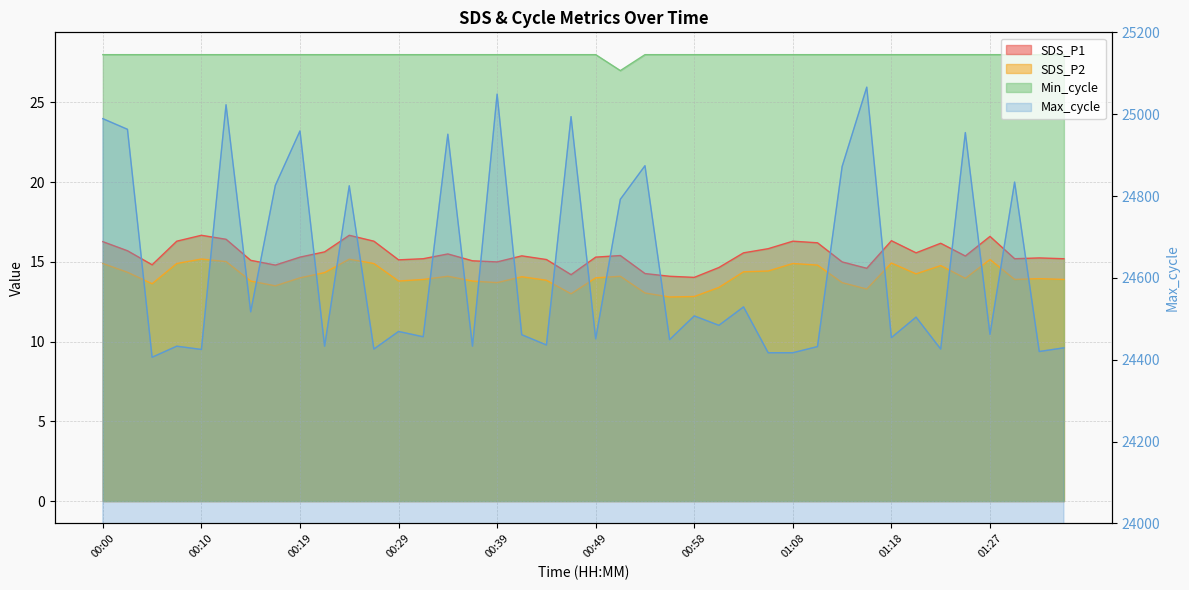

Where is the data nearest to the value 24736?

21